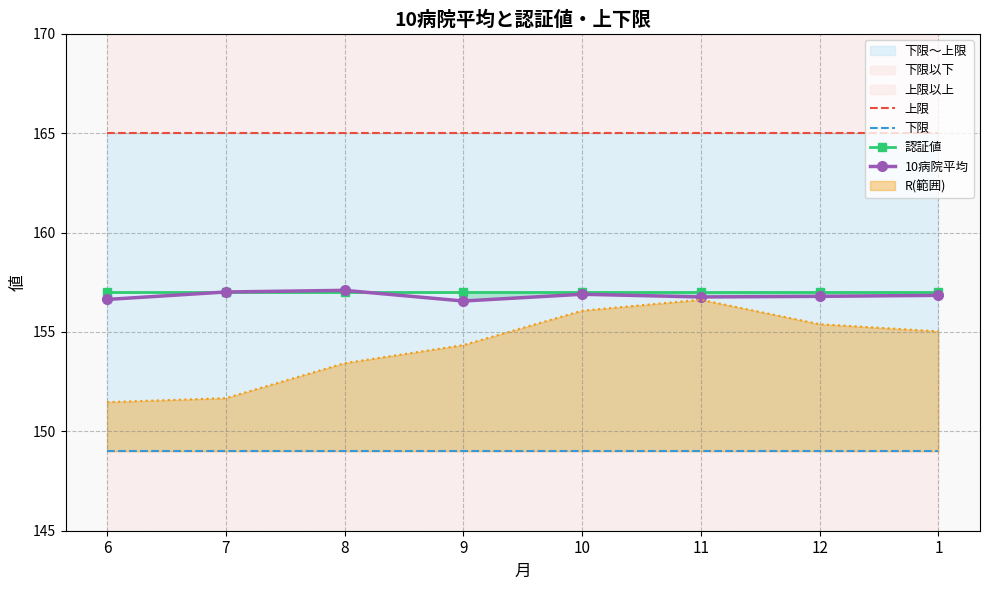

Is it true that 下限 equals 149.0 at 8?

True